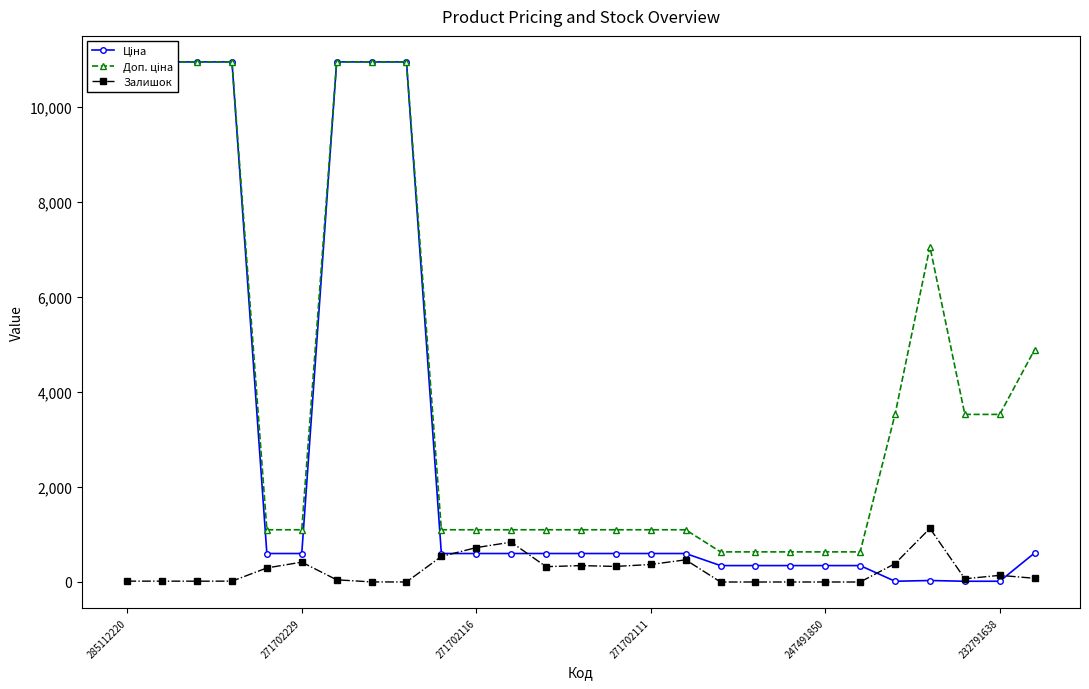

What is the difference between the maximum and minimum values in the Доп. ціна series?

10318.0